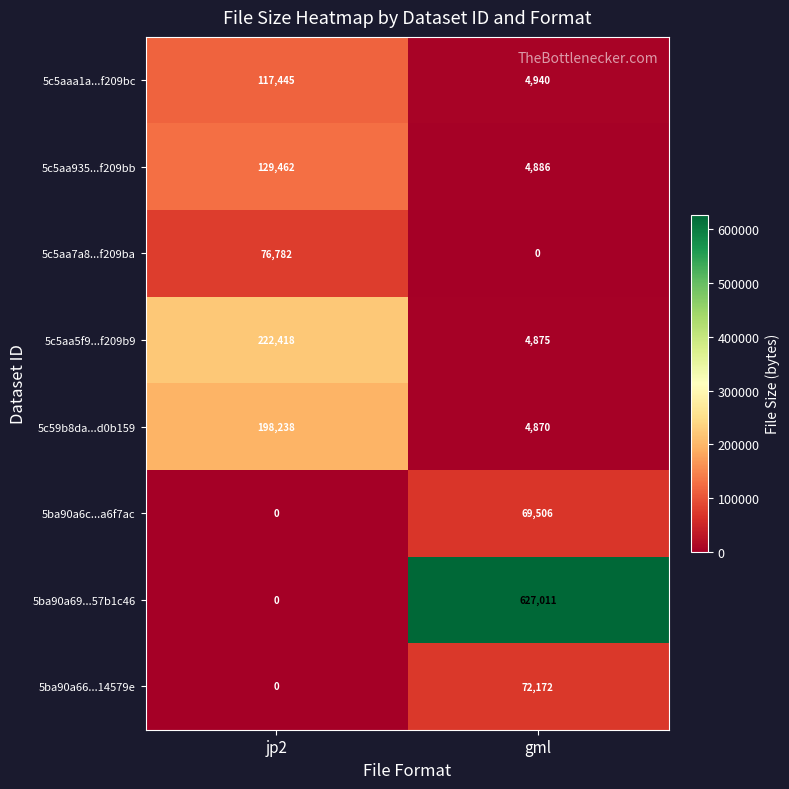

At which label does 5c5aa7a8...f209ba reach its peak?

jp2